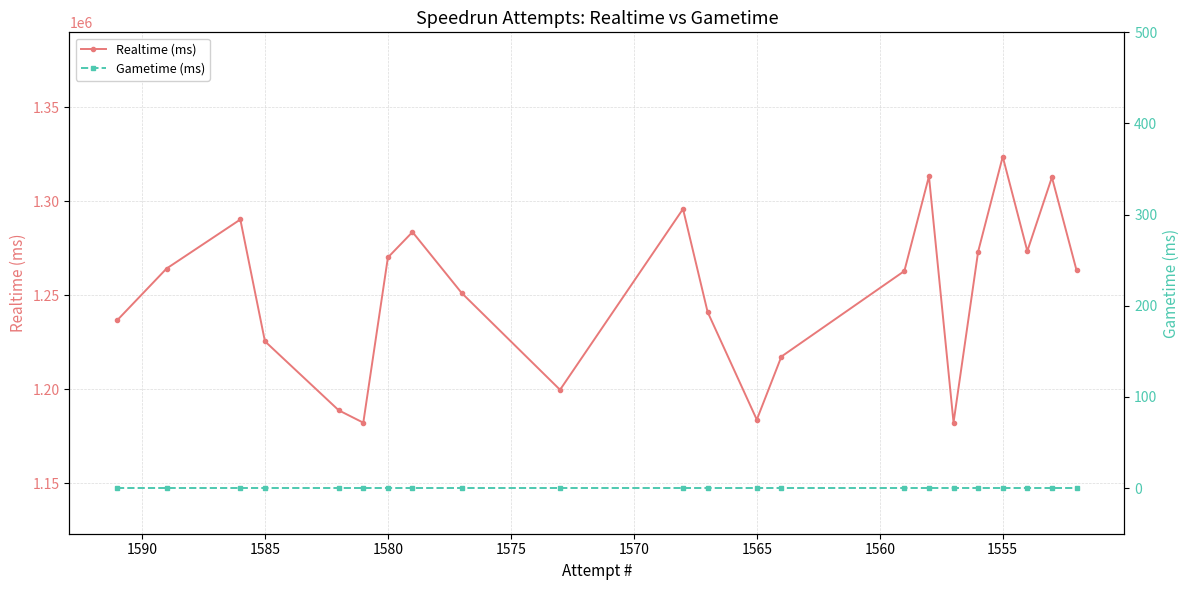

True or false: Gametime (ms) and Realtime (ms) cross at least once.

False